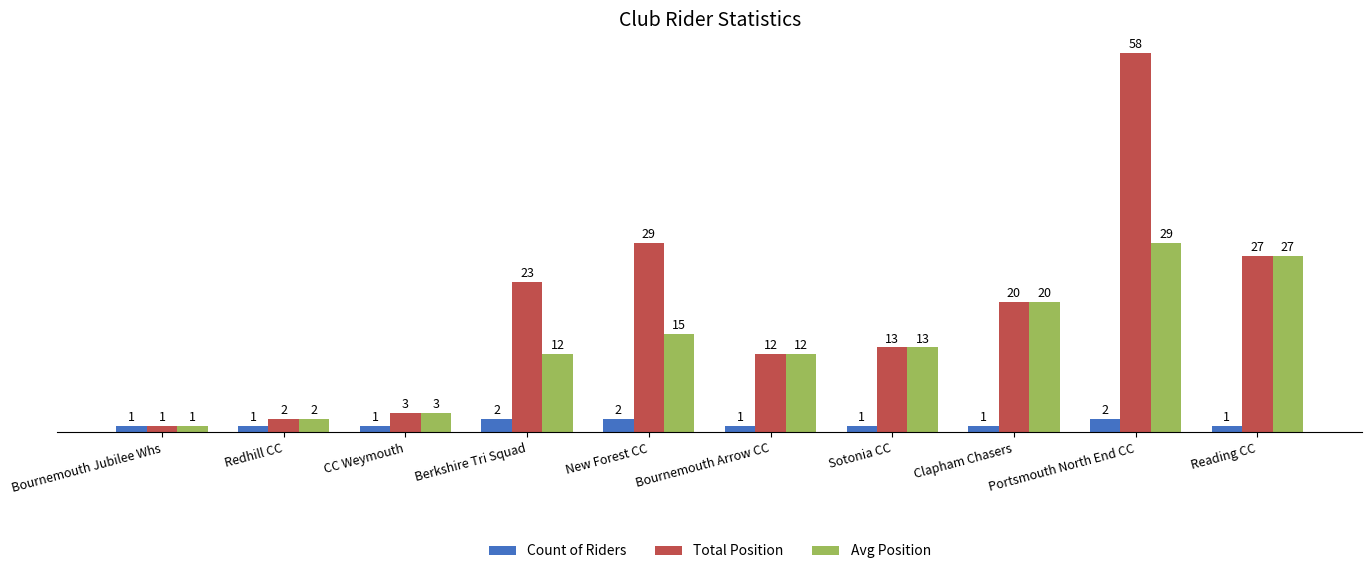

Is the value of Count of Riders at CC Weymouth greater than the value of Avg Position at CC Weymouth?

No